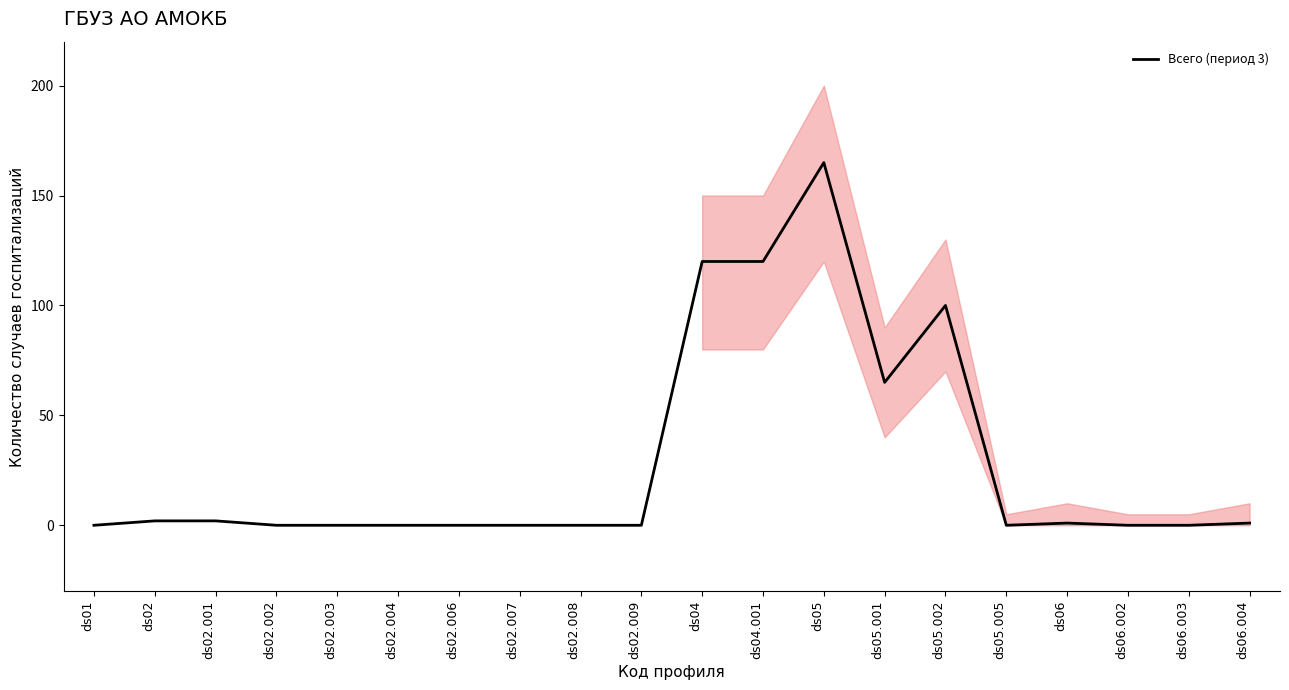

List the labels in order of value, smallest first.

ds01, ds02.002, ds02.003, ds02.004, ds02.006, ds02.007, ds02.008, ds02.009, ds05.005, ds06.002, ds06.003, ds06, ds06.004, ds02, ds02.001, ds05.001, ds05.002, ds04, ds04.001, ds05